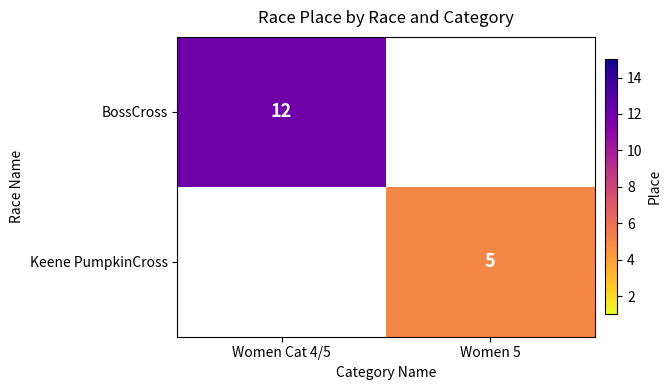

The value of BossCross at Women Cat 4/5 is 8. True or false?

False